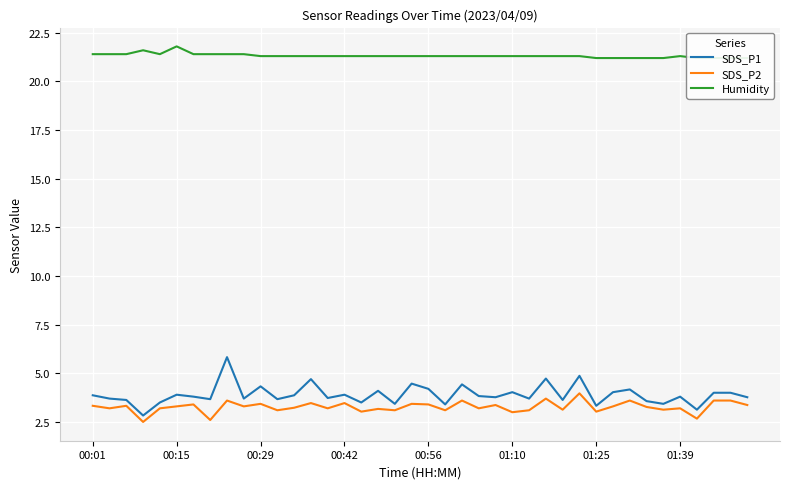

The value of SDS_P2 at 00:56 is 3.4. True or false?

True